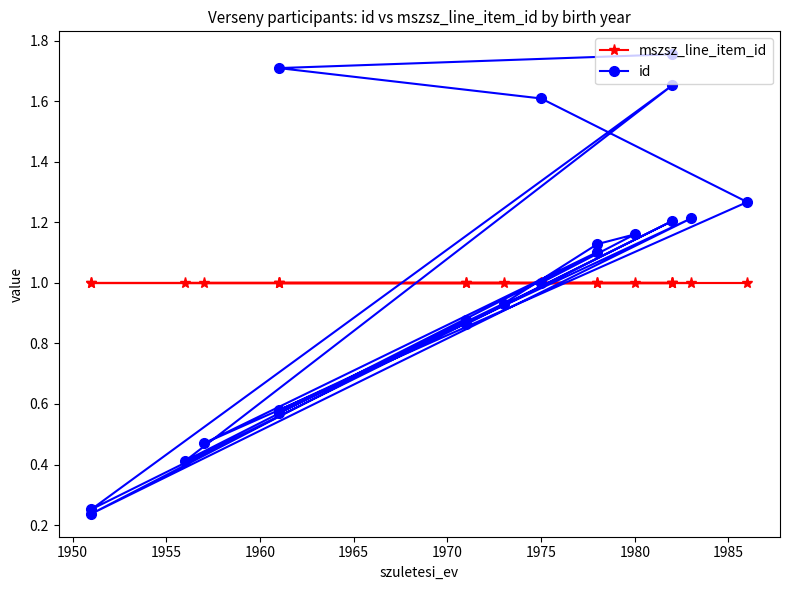

True or false: id has more than 2 interior local peaks.

True